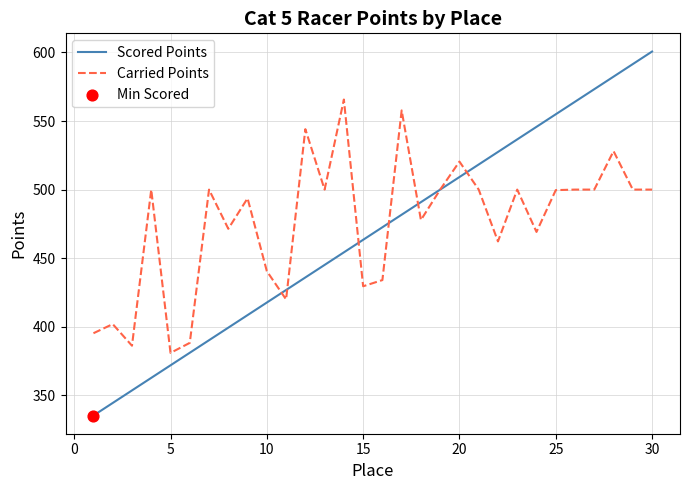

List the series in order of their peak value, highest first.

Scored Points, Carried Points